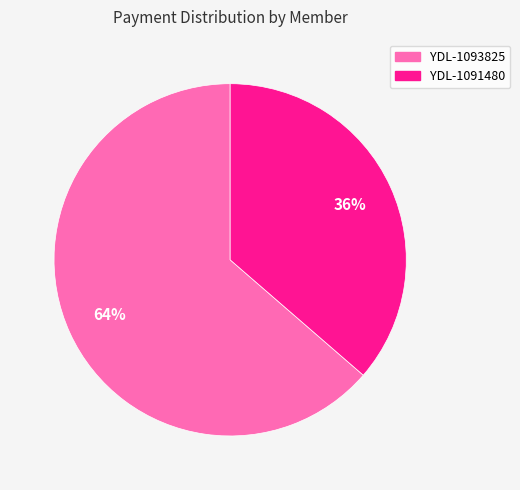

To the nearest percent, what portion does YDL-1093825 represent?

64%